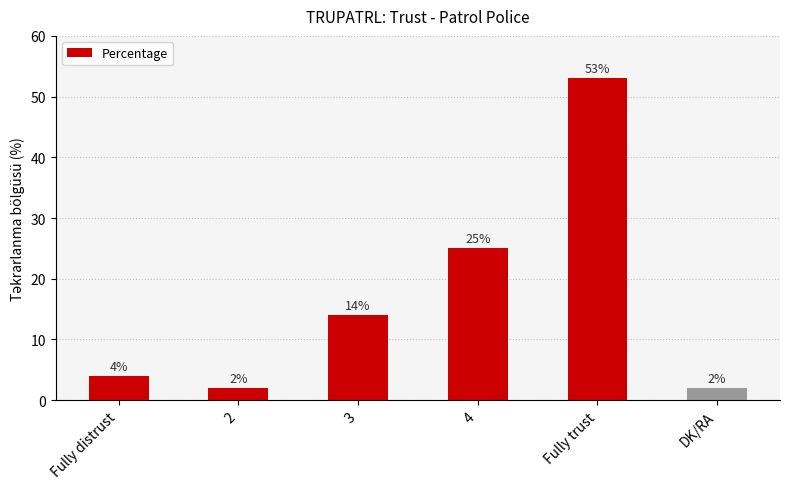

What is the greatest value displayed?

53